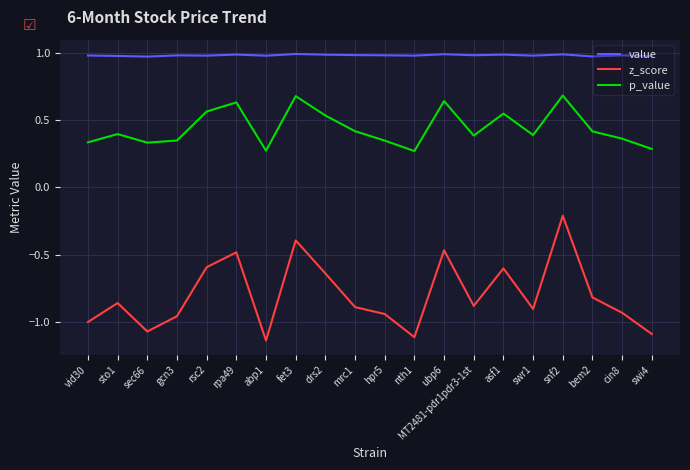

Does the chart display data point markers on the line(s)?

No